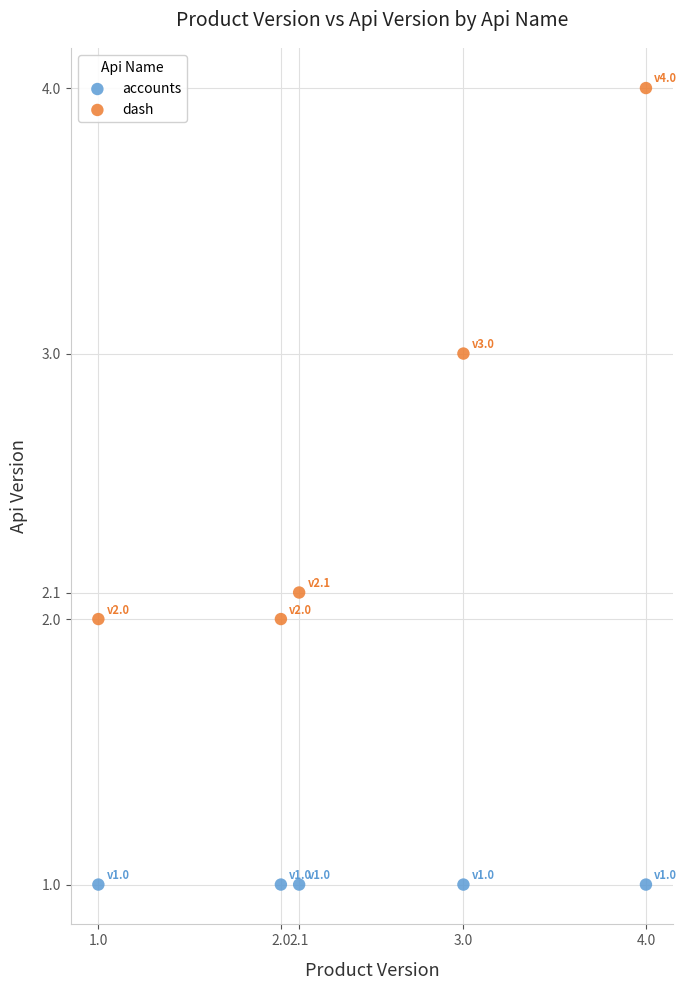

Which series contains the highest Y value?

dash